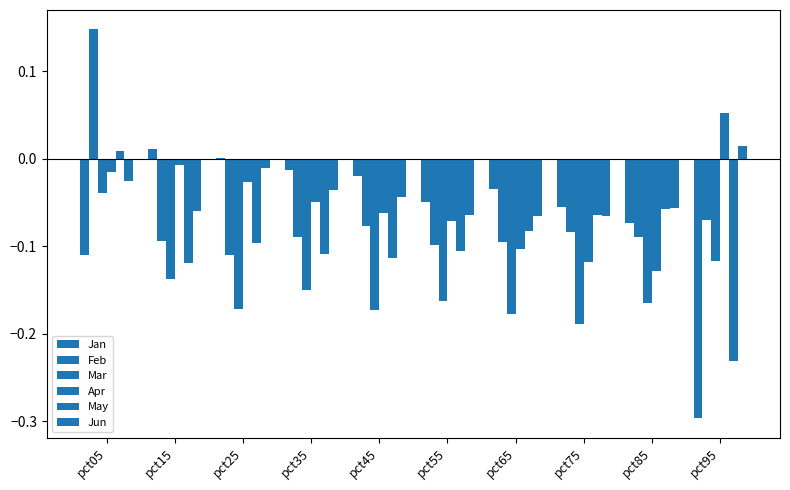

Reading left to right, transcribe all the data shown in this chart.

Jan: pct05=-0.1	pct15=0.0	pct25=0.0	pct35=-0.0	pct45=-0.0	pct55=-0.1	pct65=-0.0	pct75=-0.1	pct85=-0.1	pct95=-0.3
Feb: pct05=0.1	pct15=-0.1	pct25=-0.1	pct35=-0.1	pct45=-0.1	pct55=-0.1	pct65=-0.1	pct75=-0.1	pct85=-0.1	pct95=-0.1
Mar: pct05=-0.0	pct15=-0.1	pct25=-0.2	pct35=-0.1	pct45=-0.2	pct55=-0.2	pct65=-0.2	pct75=-0.2	pct85=-0.2	pct95=-0.1
Apr: pct05=-0.0	pct15=-0.0	pct25=-0.0	pct35=-0.0	pct45=-0.1	pct55=-0.1	pct65=-0.1	pct75=-0.1	pct85=-0.1	pct95=0.1
May: pct05=0.0	pct15=-0.1	pct25=-0.1	pct35=-0.1	pct45=-0.1	pct55=-0.1	pct65=-0.1	pct75=-0.1	pct85=-0.1	pct95=-0.2
Jun: pct05=-0.0	pct15=-0.1	pct25=-0.0	pct35=-0.0	pct45=-0.0	pct55=-0.1	pct65=-0.1	pct75=-0.1	pct85=-0.1	pct95=0.0